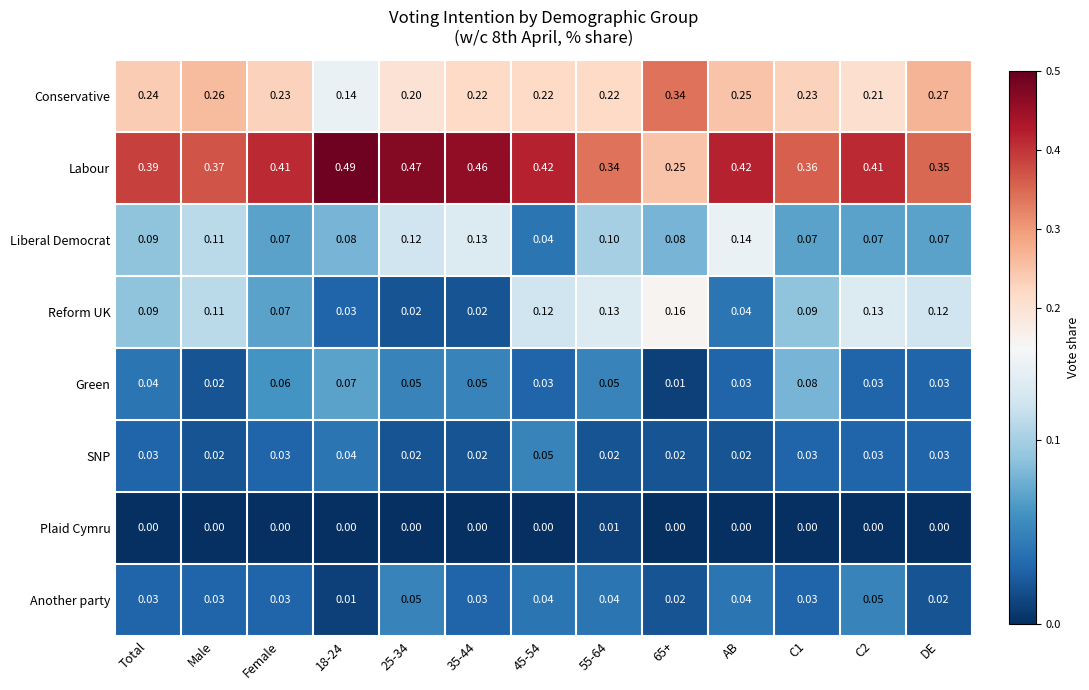

Which series has the largest total across all categories?

Labour